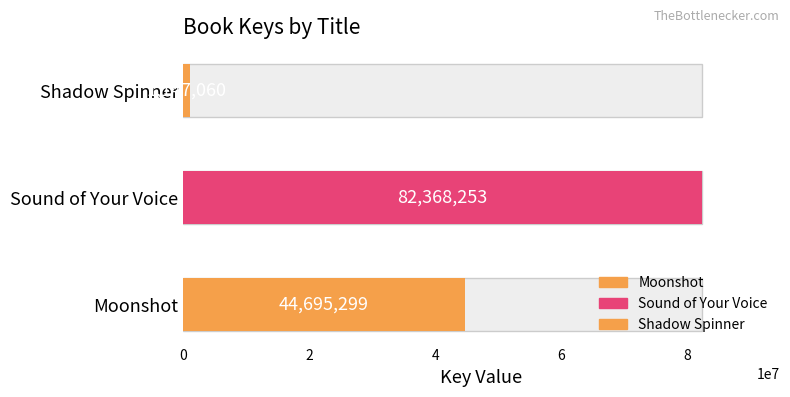

The chart shows a value of 1775749 at Shadow Spinner. True or false?

False